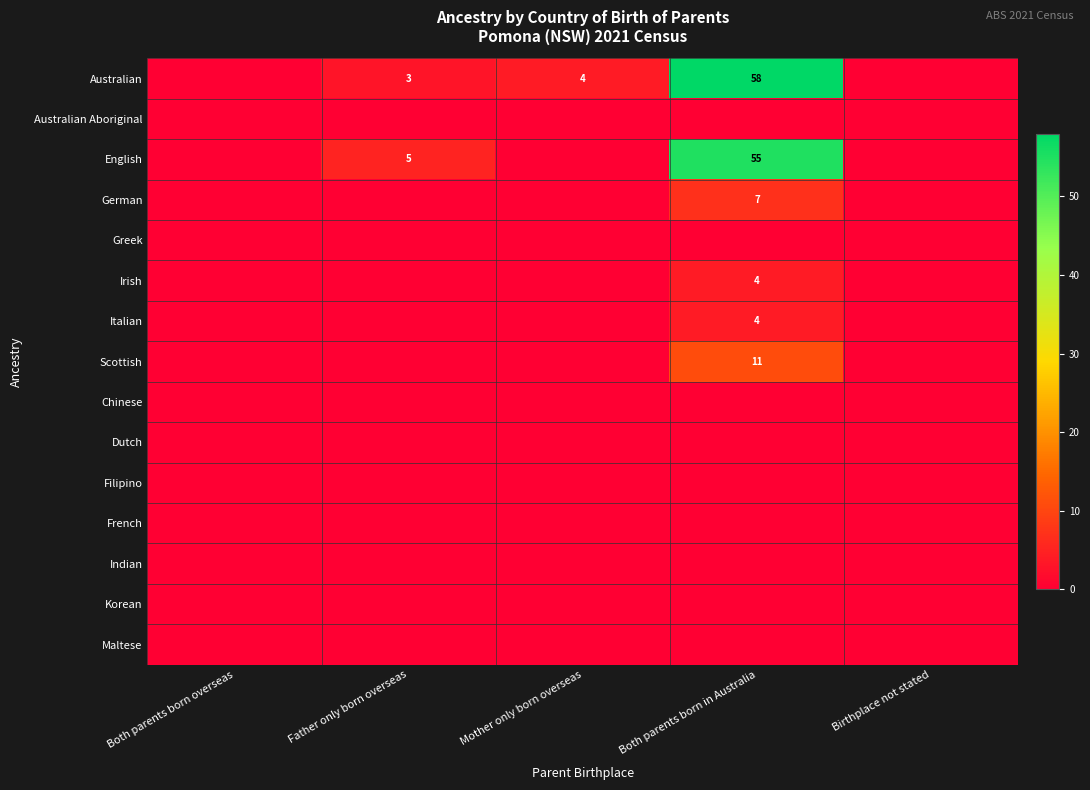

Is it true that English equals 55 at Both parents born in Australia?

True